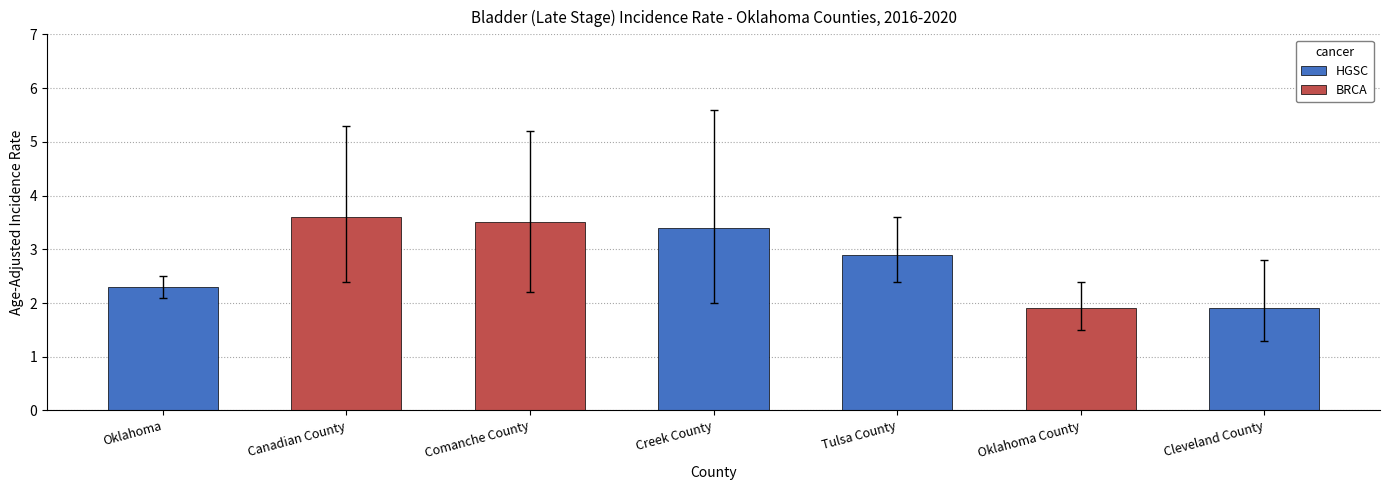

Reading left to right, extract all data points from this chart.

Age-Adjusted Incidence Rate: 2.3	3.6	3.5	3.4	2.9	1.9	1.9
Lower 95% CI: 2.1	2.4	2.2	2.0	2.4	1.5	1.3
Upper 95% CI: 2.5	5.3	5.2	5.6	3.6	2.4	2.8